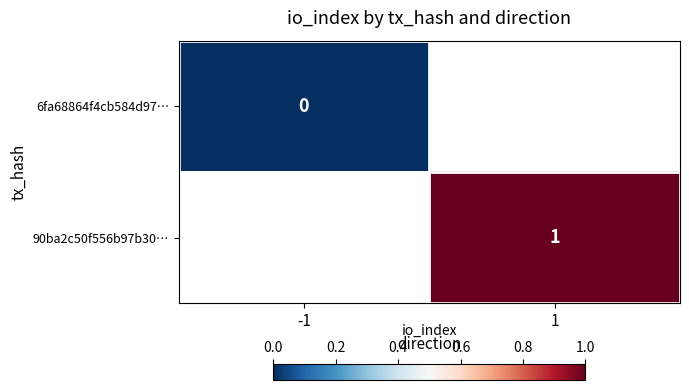

Is the value of 6fa68864f4cb584d97… at -1 greater than the value of 90ba2c50f556b97b30… at 1?

No